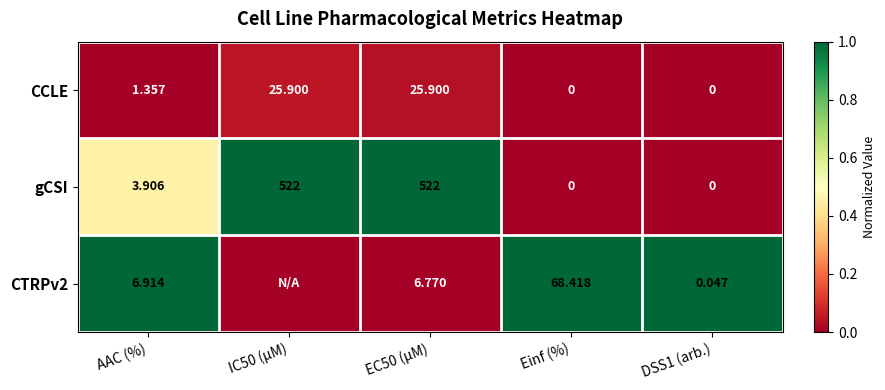

Is it true that CTRPv2 equals 0.5 at AAC (%)?

False